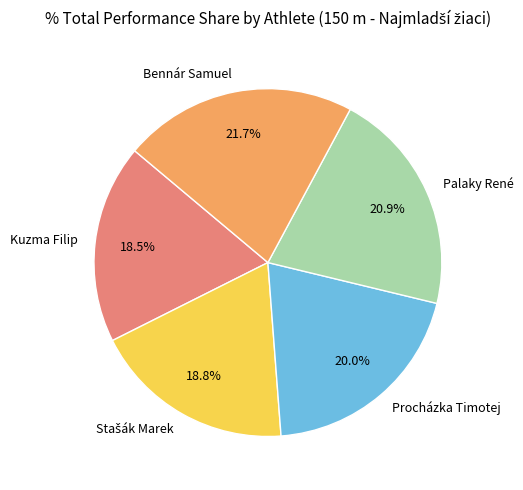

Which slice is the largest?

Bennár Samuel